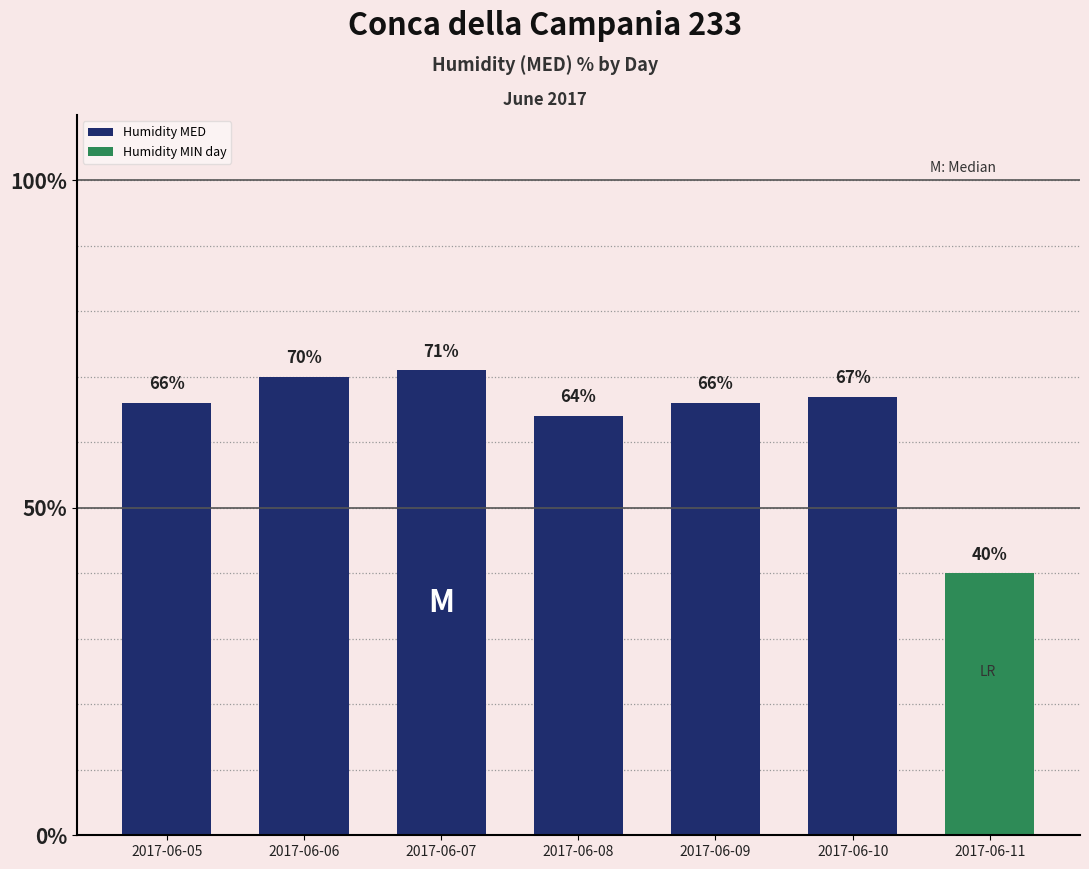

Rank the categories by value from highest to lowest.

2017-06-07, 2017-06-06, 2017-06-10, 2017-06-05, 2017-06-09, 2017-06-08, 2017-06-11